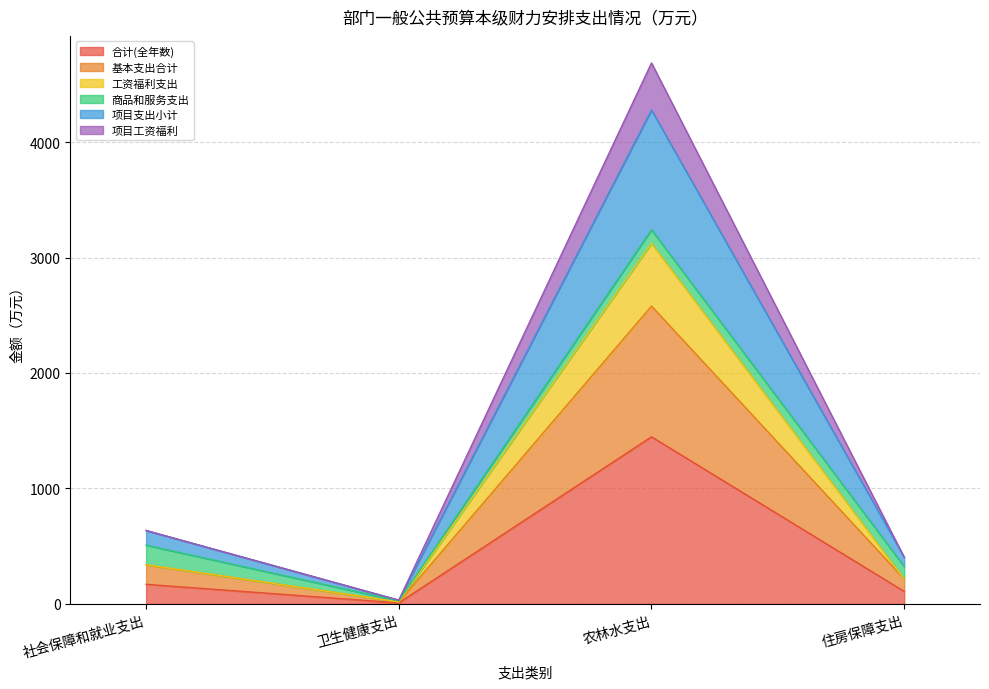

True or false: 合计(全年数) has a value of 107.9 at 住房保障支出.

True